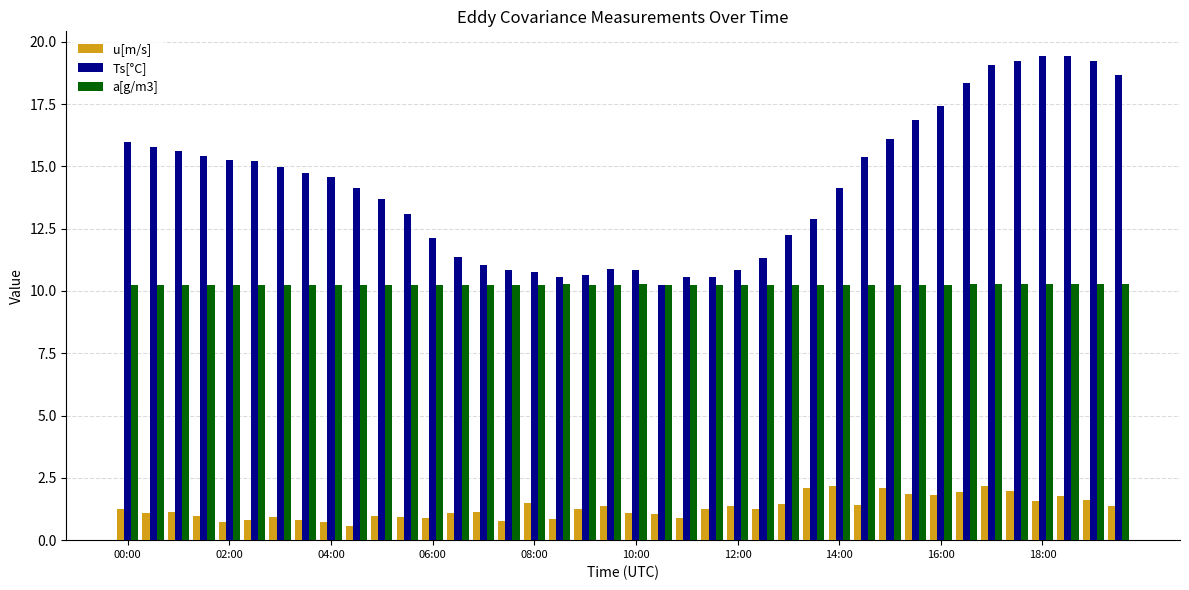

Which series has the largest range (max minus min)?

Ts[°C]